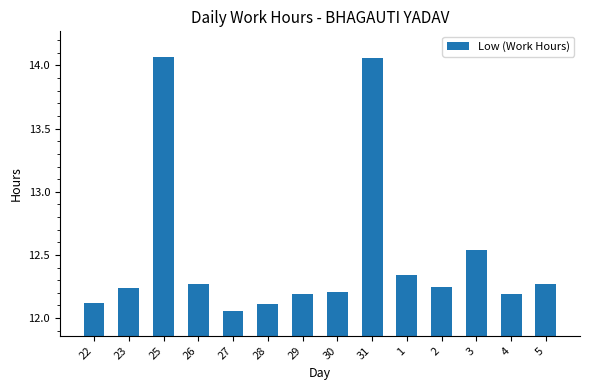

The value at 30 is 21.8. True or false?

False